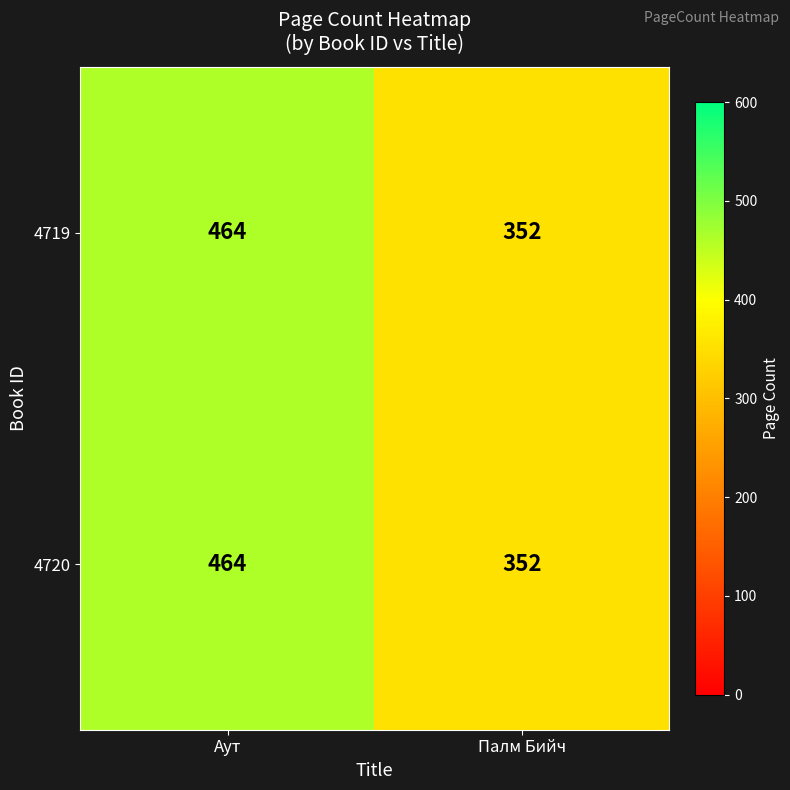

How many series are shown in this chart?

2